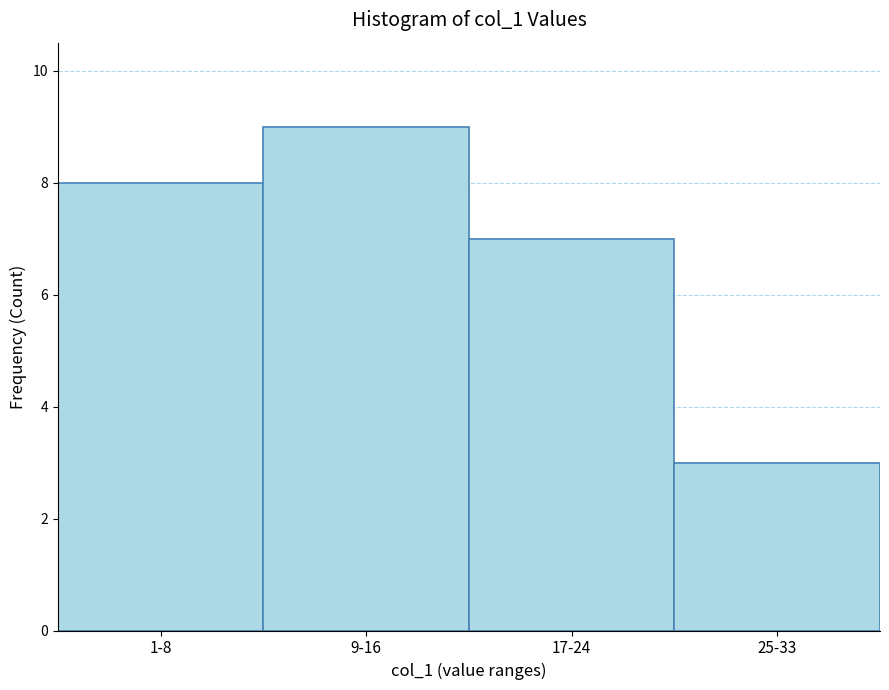

Reading left to right, transcribe all the data shown in this chart.

8	9	7	3